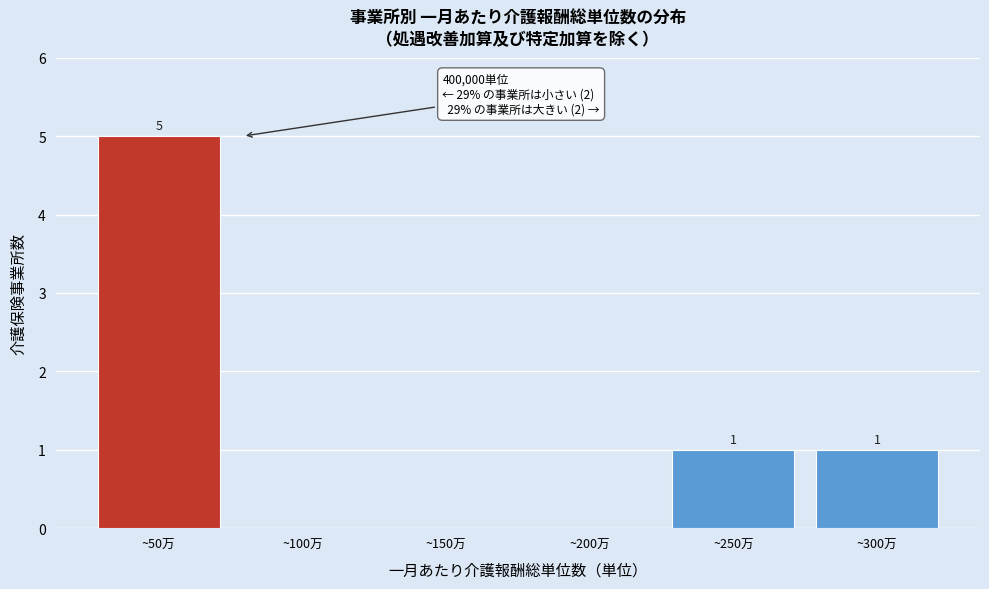

Reading left to right, transcribe all the data shown in this chart.

~50万=5	~100万=0	~150万=0	~200万=0	~250万=1	~300万=1